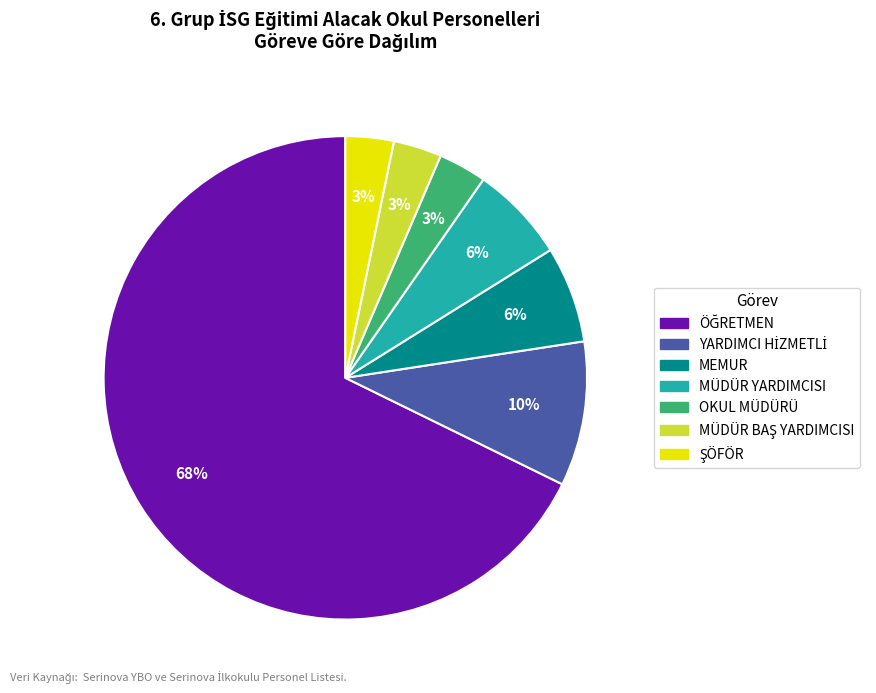

Is there any slice that represents more than half of the pie?

Yes